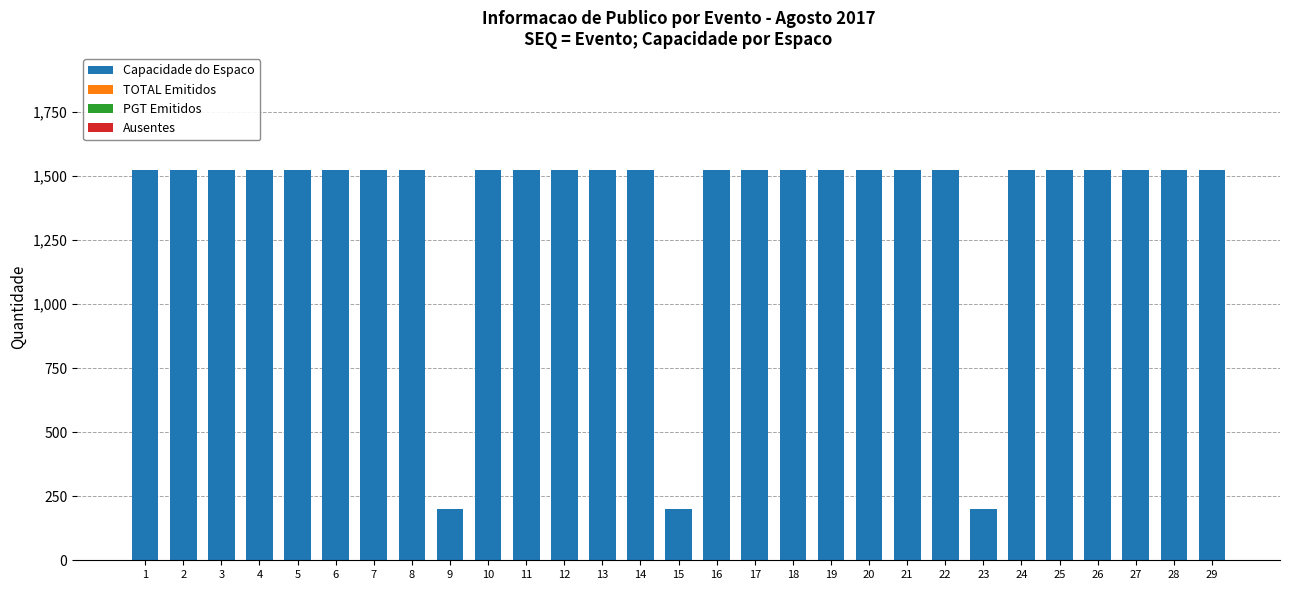

Does the chart contain stacked bars?

No